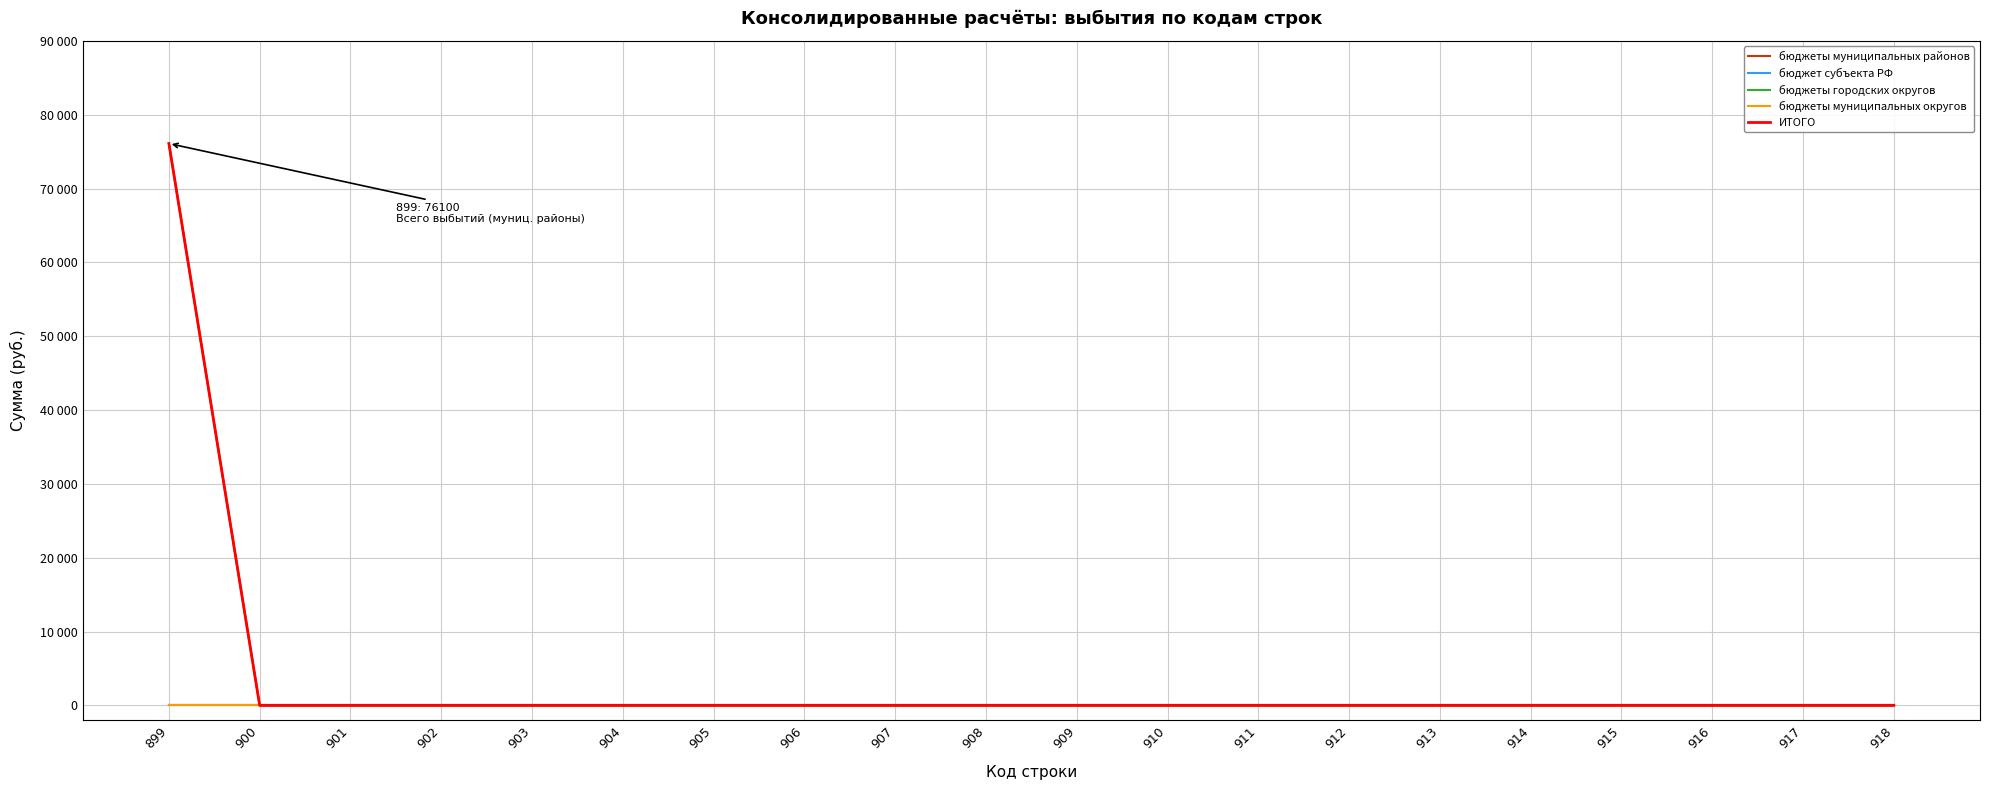

Which series has the largest range (max minus min)?

бюджеты муниципальных районов